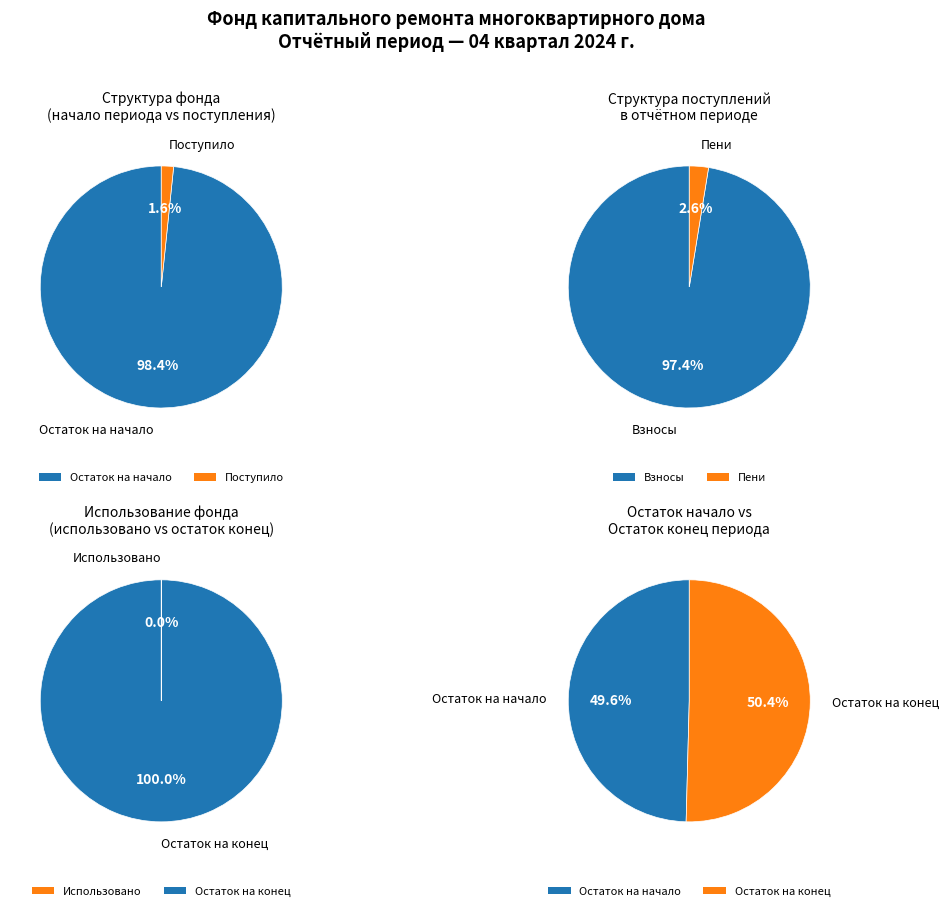

To the nearest percent, what is the difference between the 2 and 3 slice percentages?

2%